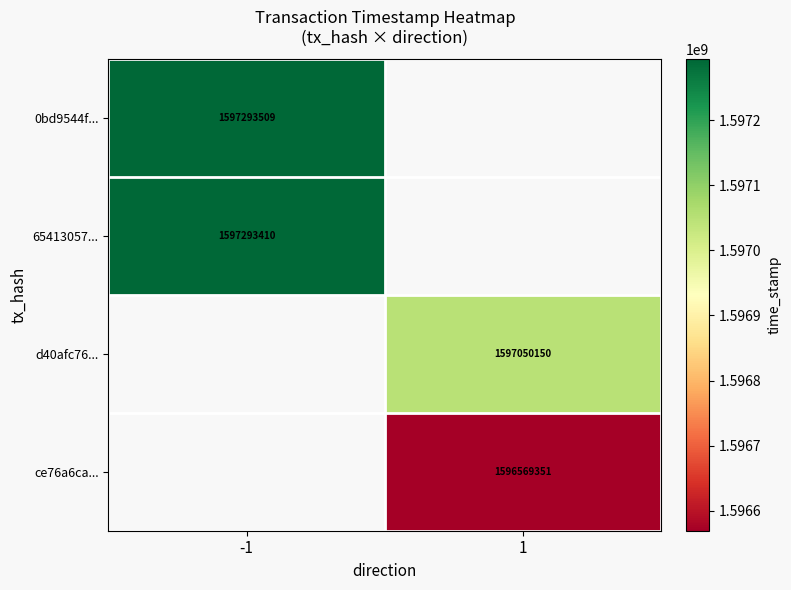

The 0bd9544f... series shows 2293649197 at -1. True or false?

False